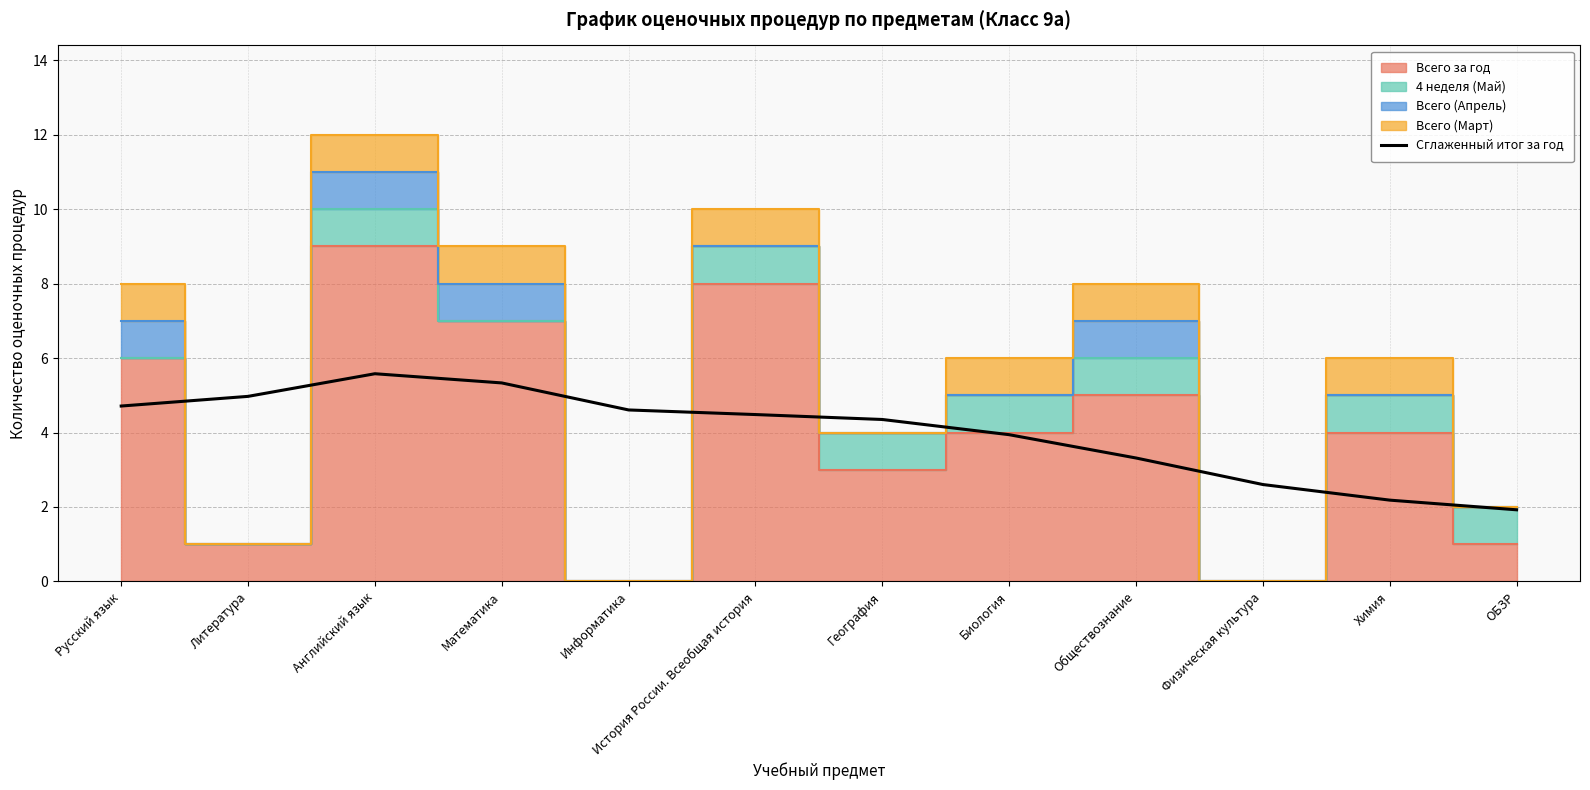

Is it true that the value at Литература is 5.0?

True